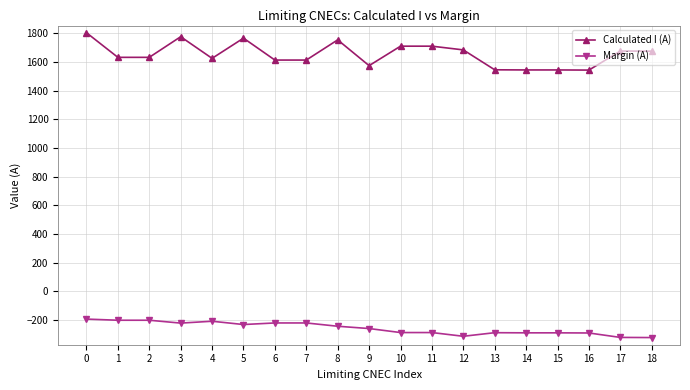

True or false: Margin (A) and Calculated I (A) intersect in this chart.

False